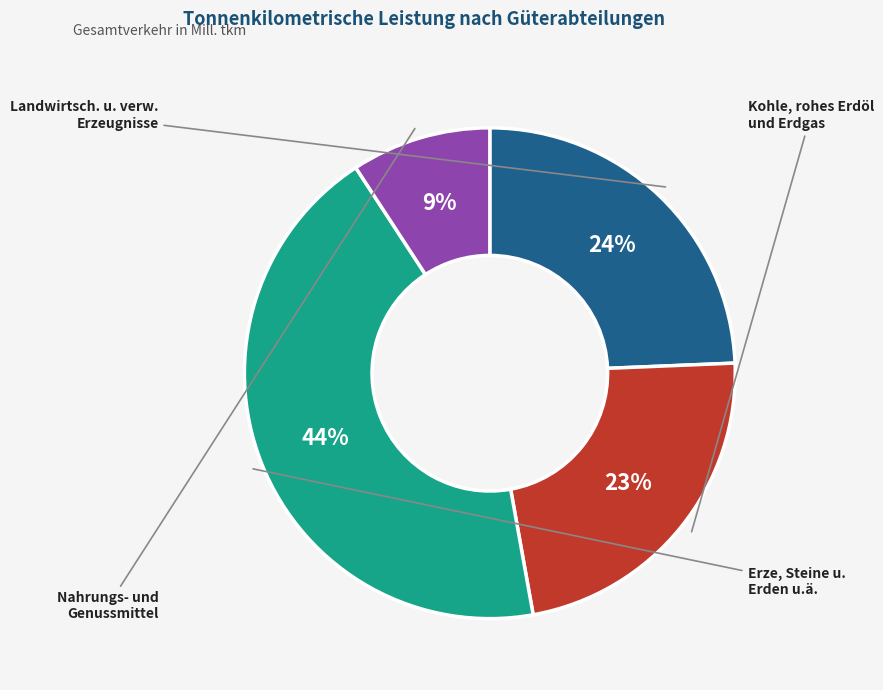

Does any single category account for the majority?

No